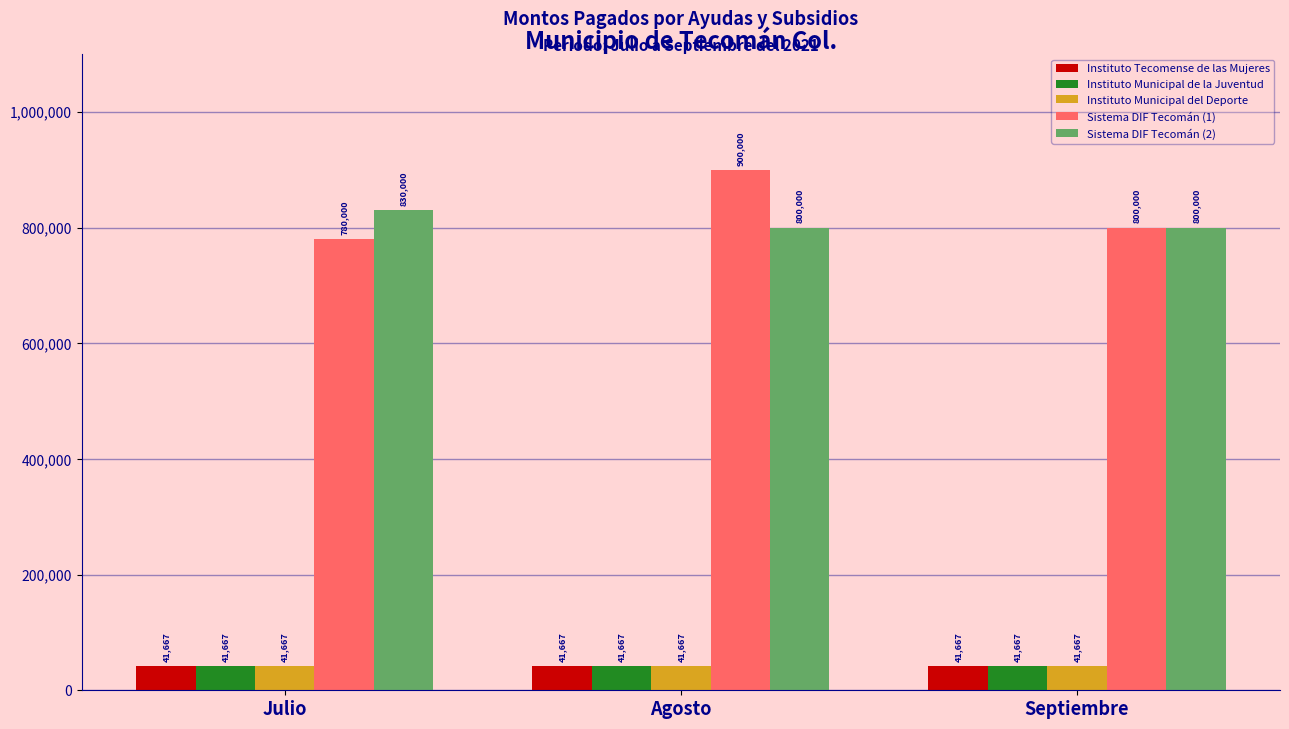

List the labels in order of Sistema DIF Tecomán (1) value, largest first.

Agosto, Septiembre, Julio